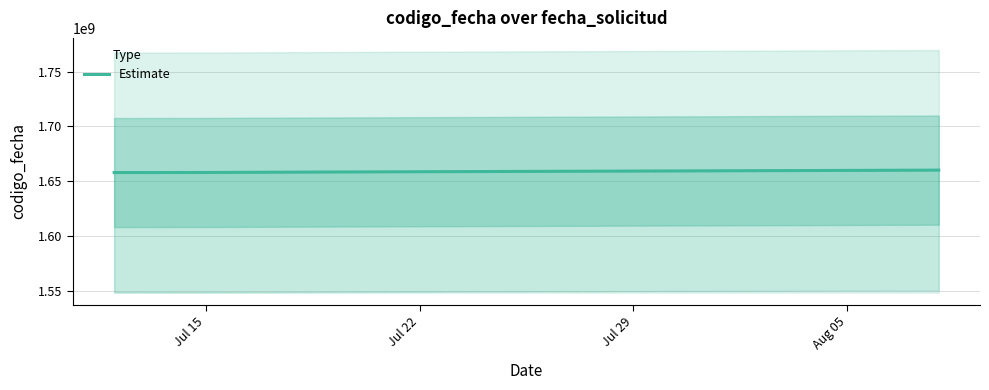

What is the maximum value for Estimate?

1660033961